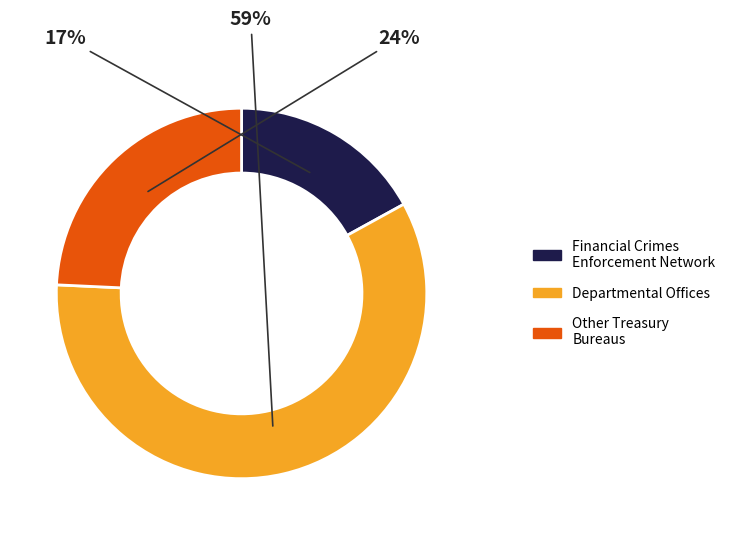

How many slices are in this pie chart?

3